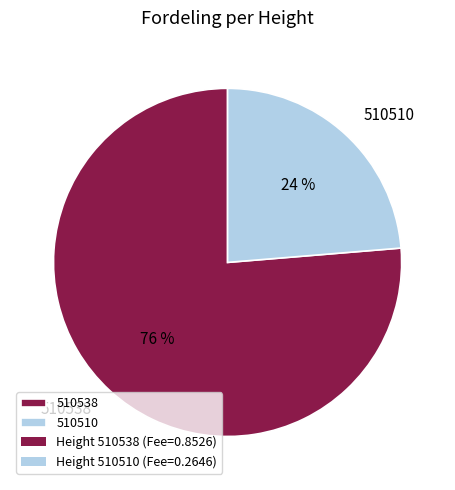

To the nearest percent, what portion does 510538 represent?

76%